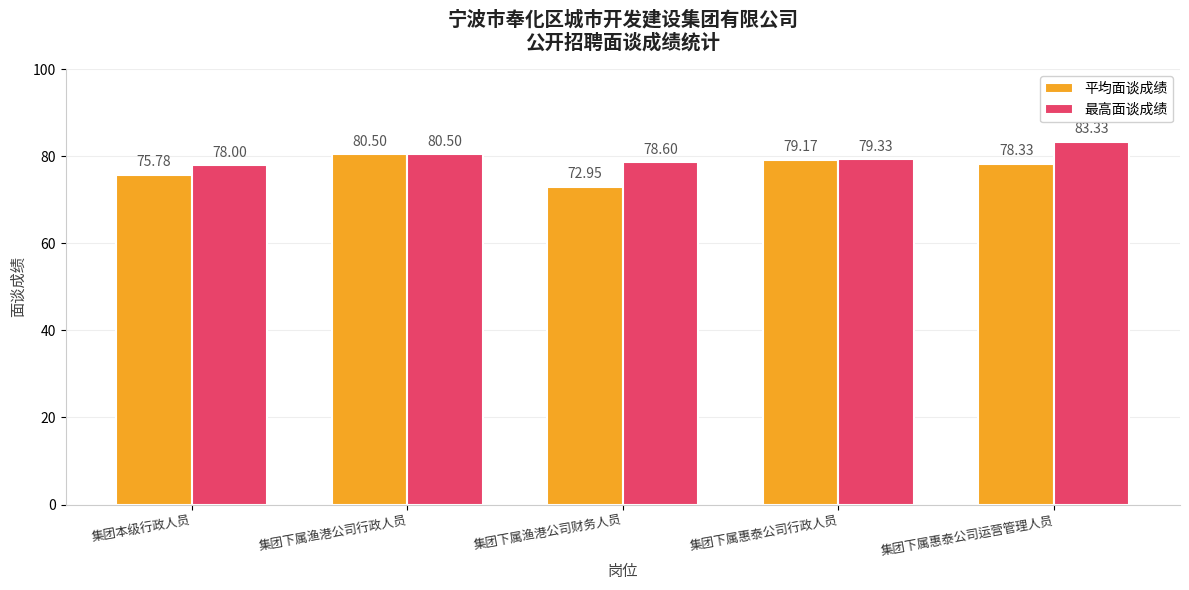

How many data points in 最高面谈成绩 are above 79?

3